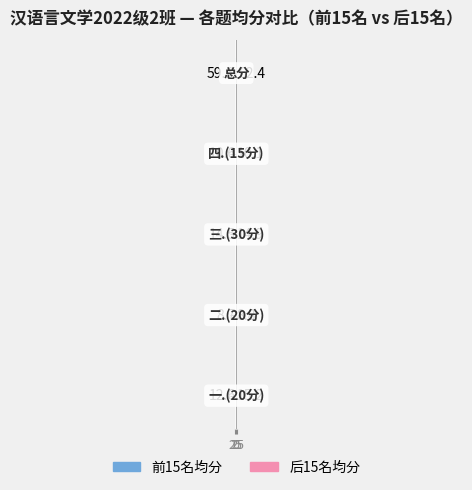

True or false: 后15名均分 has a value of 97.9 at 50.

False